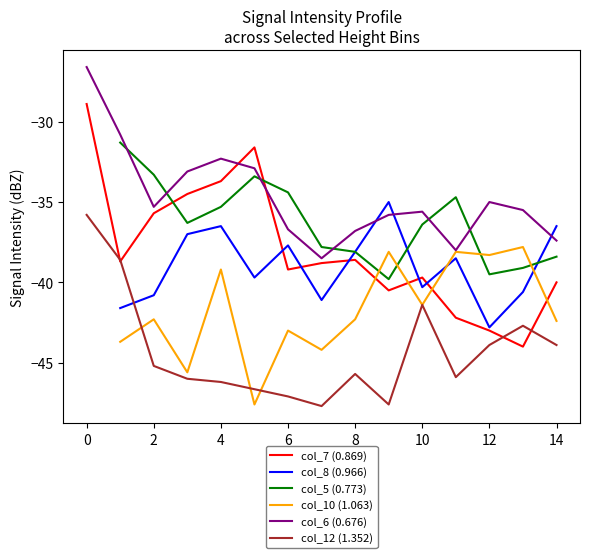

True or false: col_7 (0.869) has a value of -22.2 at 7.

False